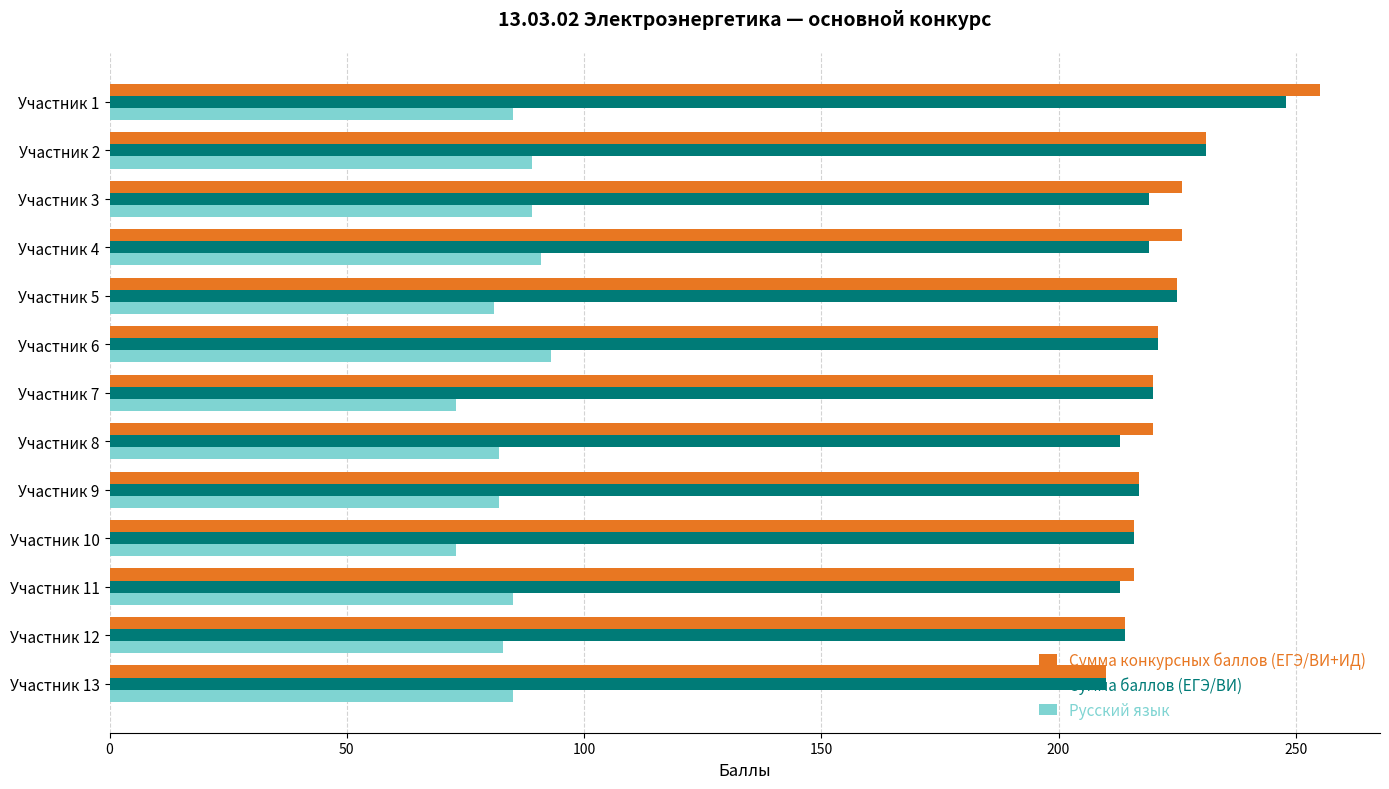

What is the sum of all Сумма баллов (ЕГЭ/ВИ) values?

2866